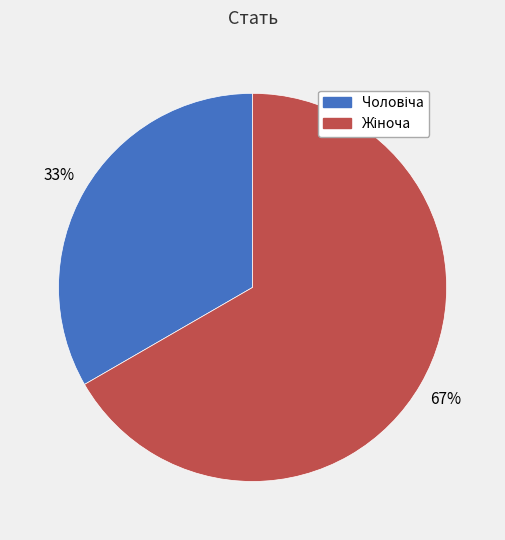

Does any single category account for the majority?

Yes